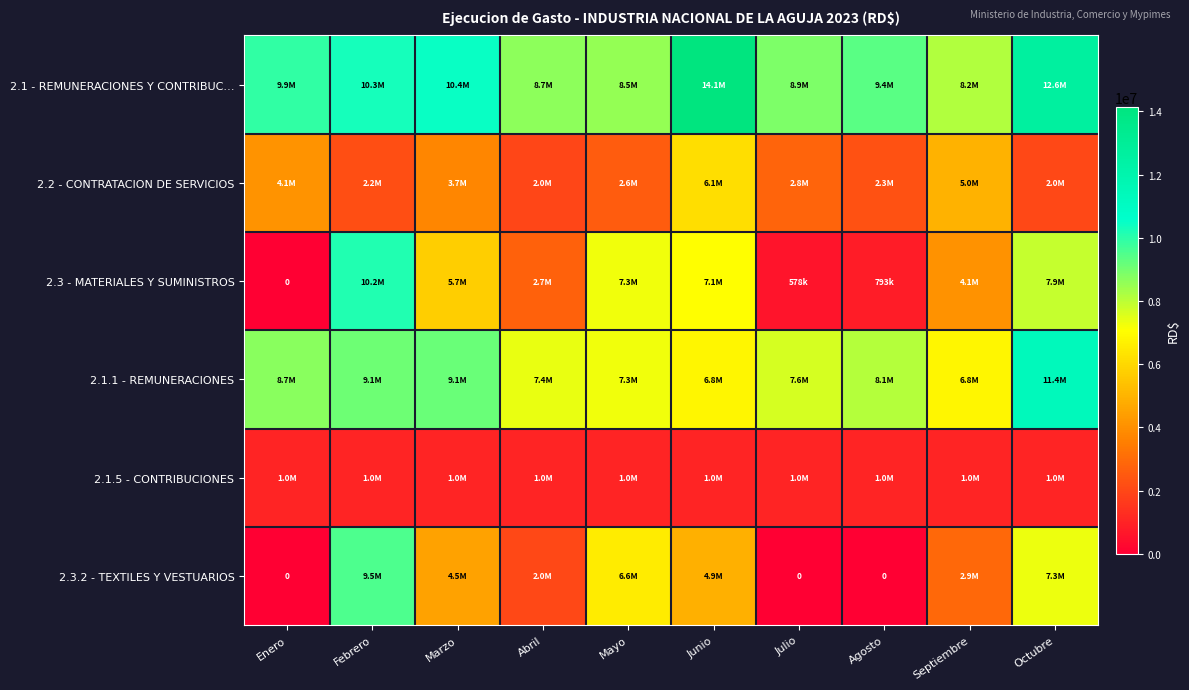

At which label does 2.3.2 - TEXTILES Y VESTUARIOS reach its peak?

Febrero